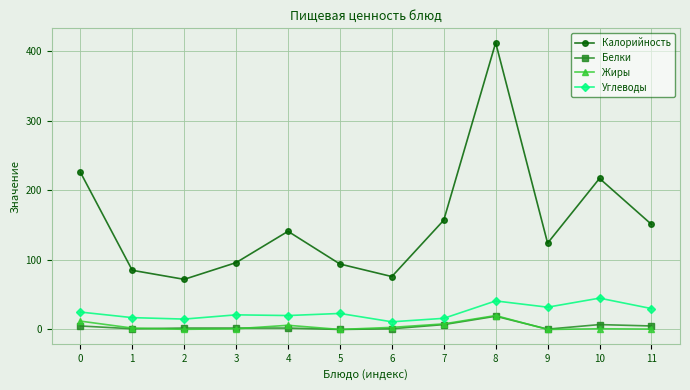

How many categories are shown in the chart?

12